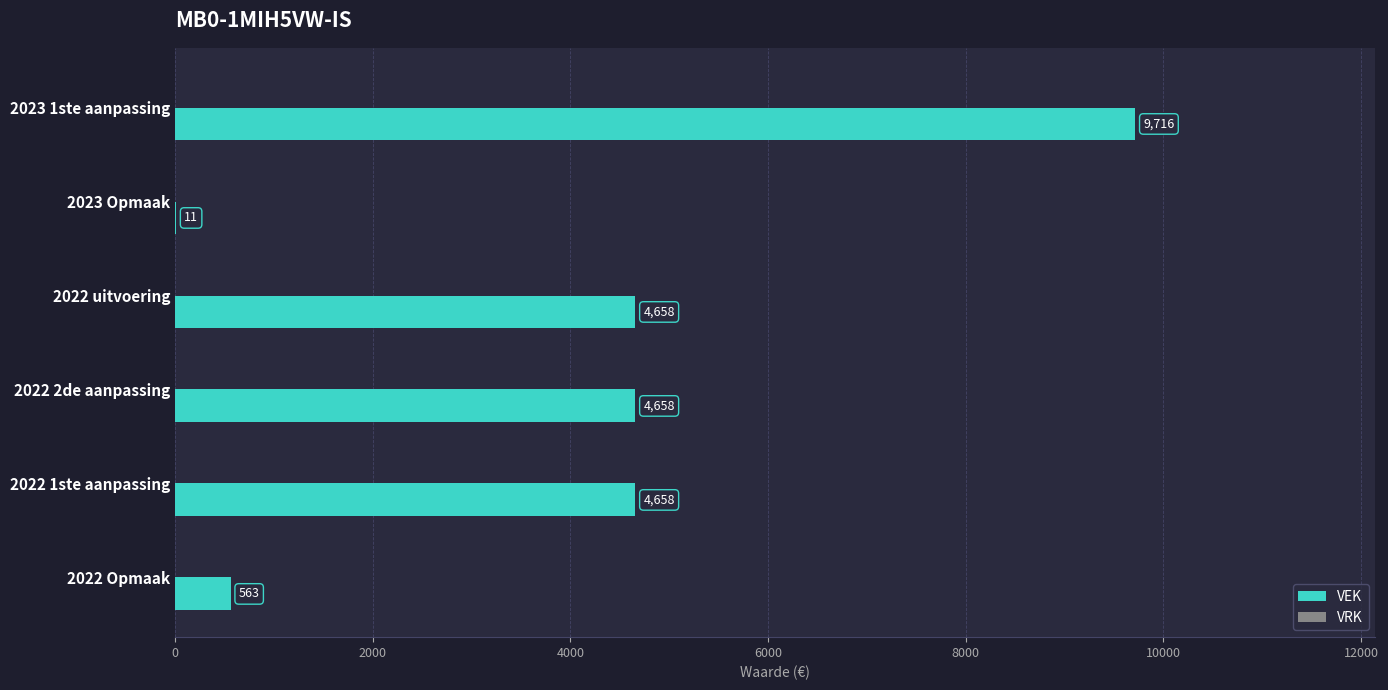

What is the sum of the values at 2022 2de aanpassing and 2022 uitvoering?

9316